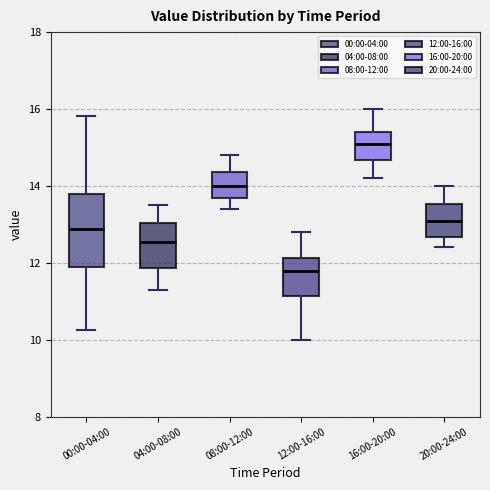

Reading left to right, transcribe this box plot: for each box, give where its median line is, the range the box spans, and where its two whiskers end, as read against the y-axis. The values are not printed on the chart, so give them approximately, as read against the axis.

00:00-04:00: median 12.8, box 11.8 to 13.8, whiskers 10.2 to 15.8
04:00-08:00: median 12.6, box 11.8 to 13.0, whiskers 11.4 to 13.6
08:00-12:00: median 14.0, box 13.6 to 14.4, whiskers 13.4 to 14.8
12:00-16:00: median 11.8, box 11.2 to 12.2, whiskers 10.0 to 12.8
16:00-20:00: median 15.2, box 14.6 to 15.4, whiskers 14.2 to 16.0
20:00-24:00: median 13.2, box 12.6 to 13.6, whiskers 12.4 to 14.0